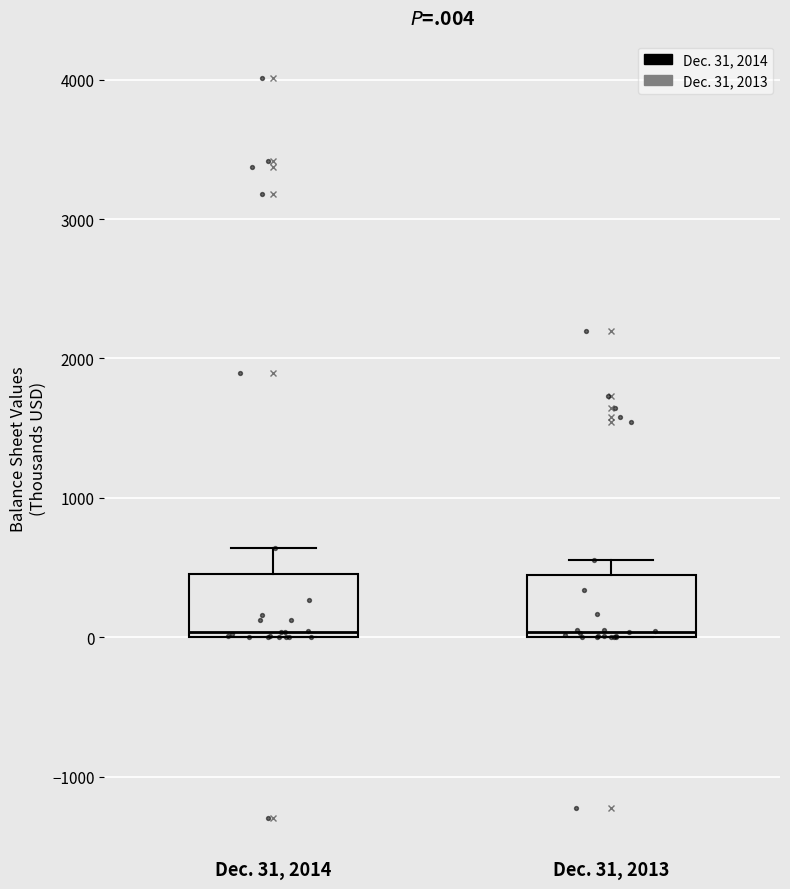

Reading left to right, transcribe this box plot: for each box, give where its median line is, the range the box spans, and where its two whiskers end, as read against the y-axis. The values are not printed on the chart, so give them approximately, as read against the axis.

Dec. 31, 2014: median 0 (just above the box's lower edge), box 0 to 500, whiskers 0 to 600
Dec. 31, 2013: median 0 (just above the box's lower edge), box 0 to 400, whiskers 0 to 600